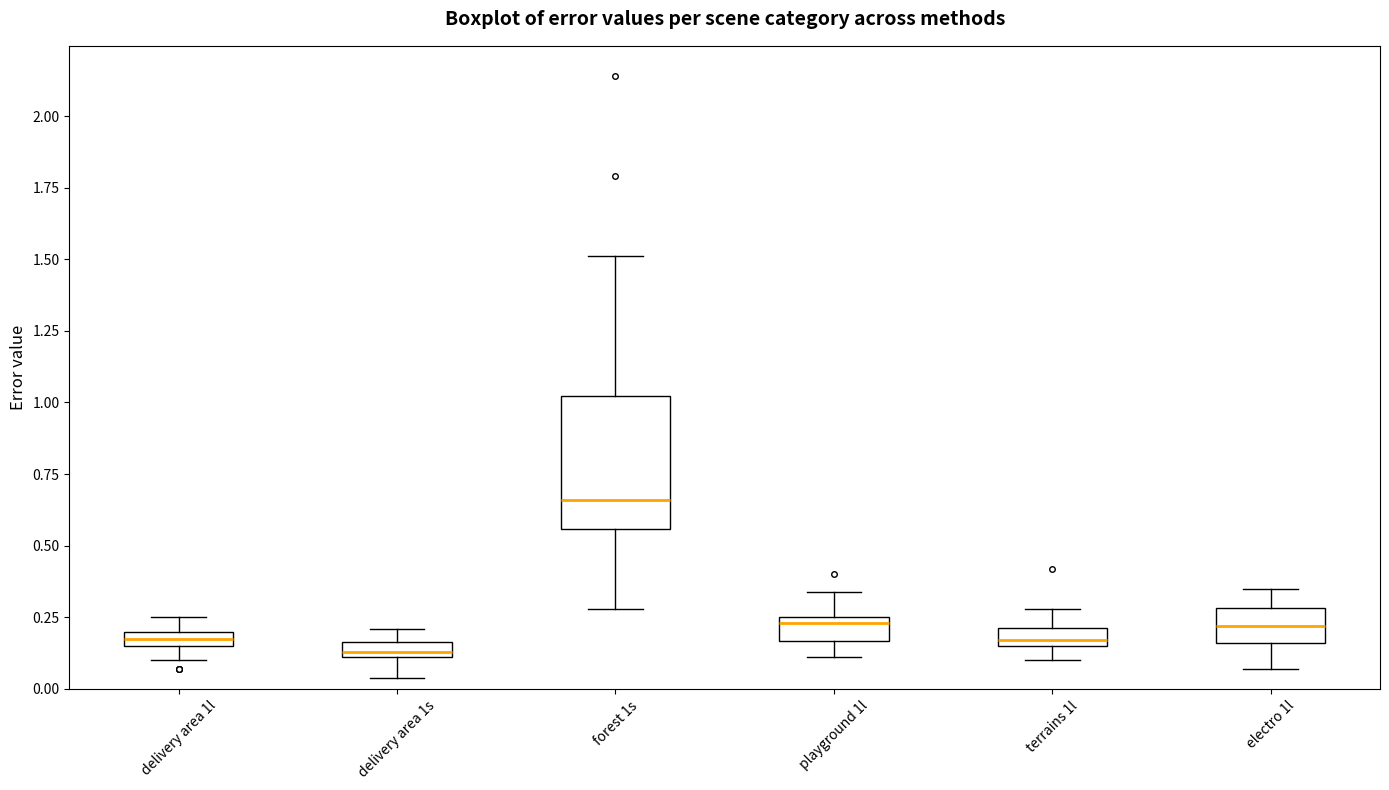

Which box's median line is the highest?

forest 1s